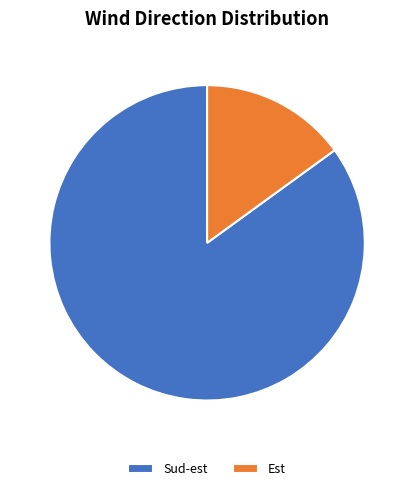

What is the largest slice in the pie chart?

Sud-est